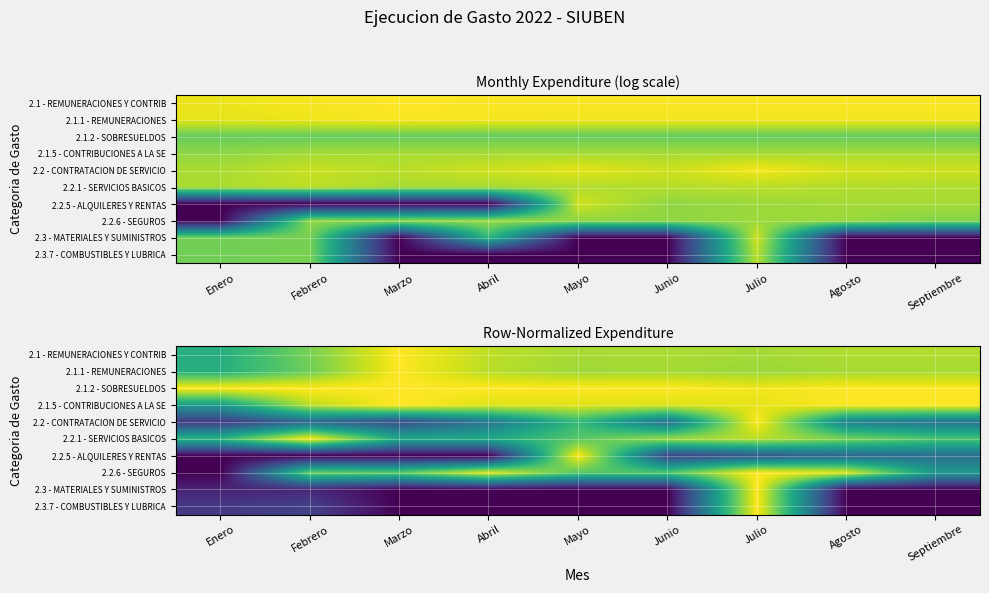

What is the maximum value for 2.2.1 - SERVICIOS BASICOS?

1.0